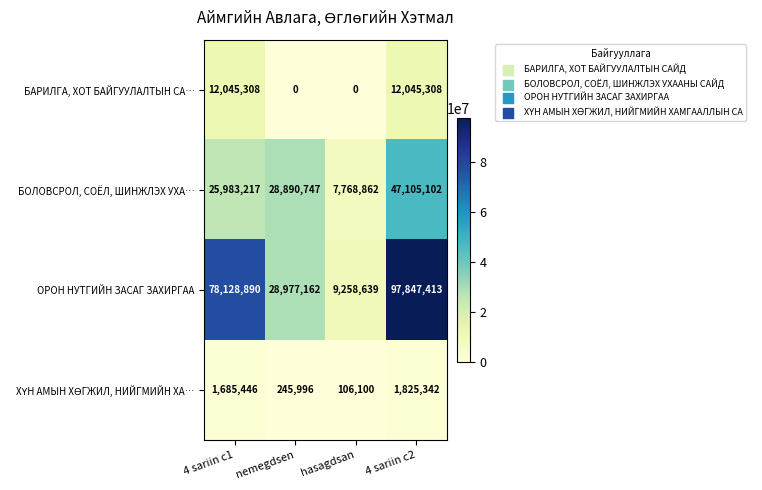

What is the highest value of the ОРОН НУТГИЙН ЗАСАГ ЗАХИРГАА series?

97847413